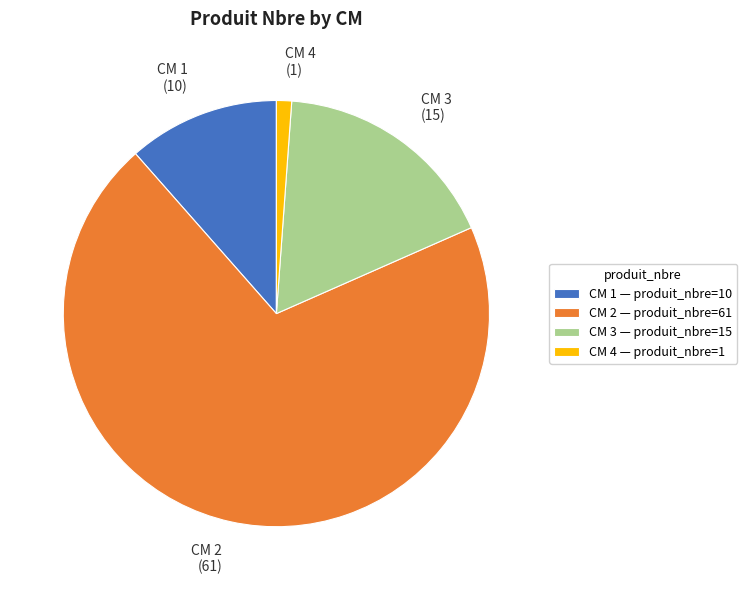

Which has a higher value, CM 3 or CM 2?

CM 2